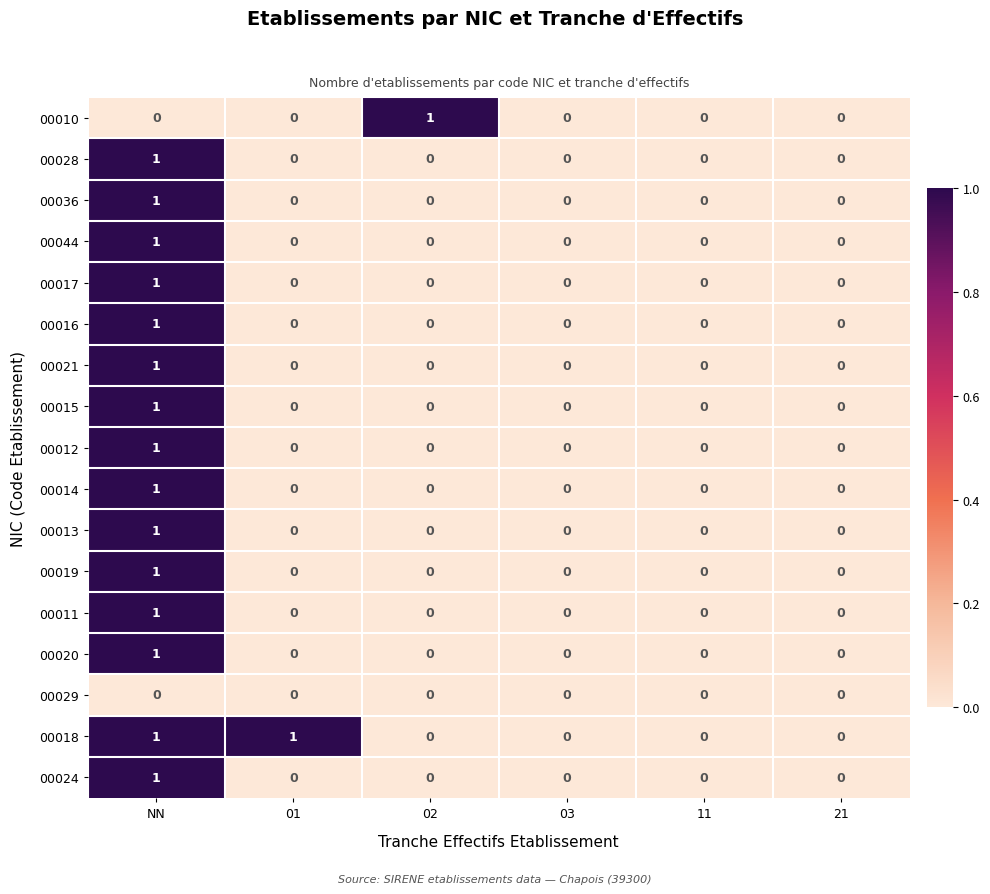

Count the 00020 values in the range 0 to 1.

6